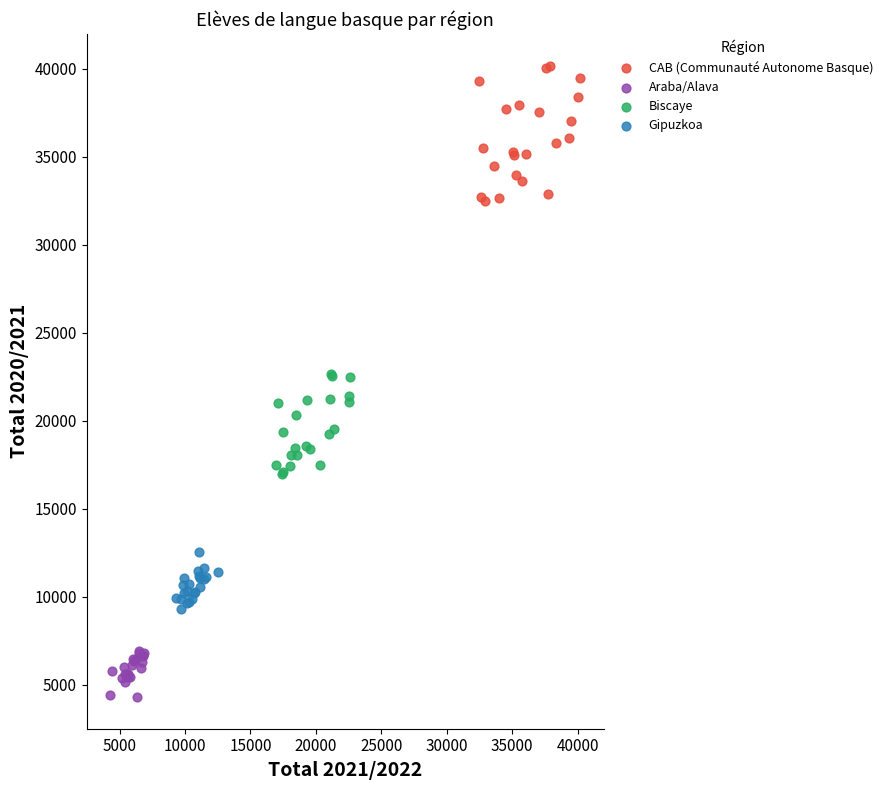

Which series contains the lowest Y value?

Araba/Alava